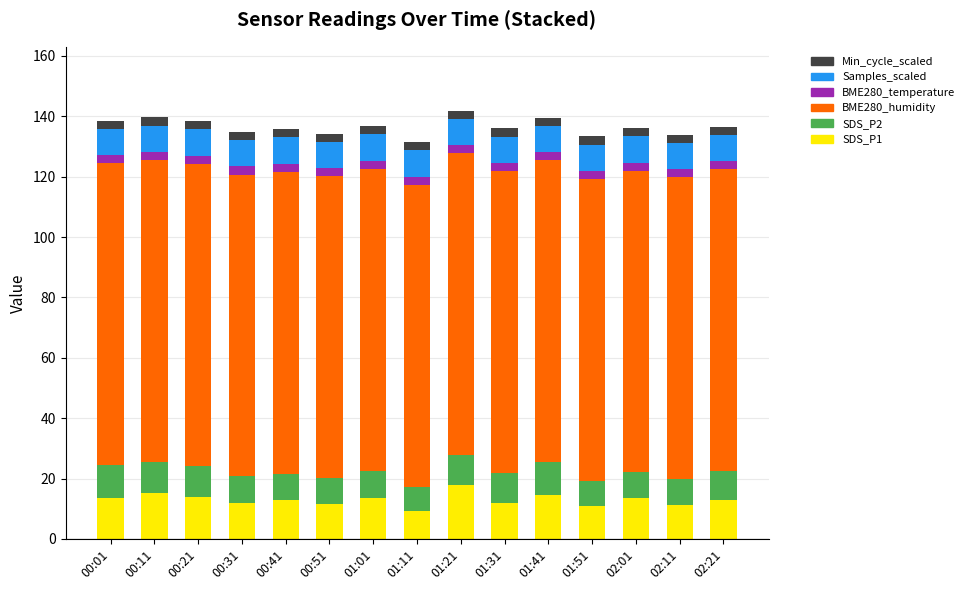

The value of SDS_P1 at 00:51 is 11.4. True or false?

True